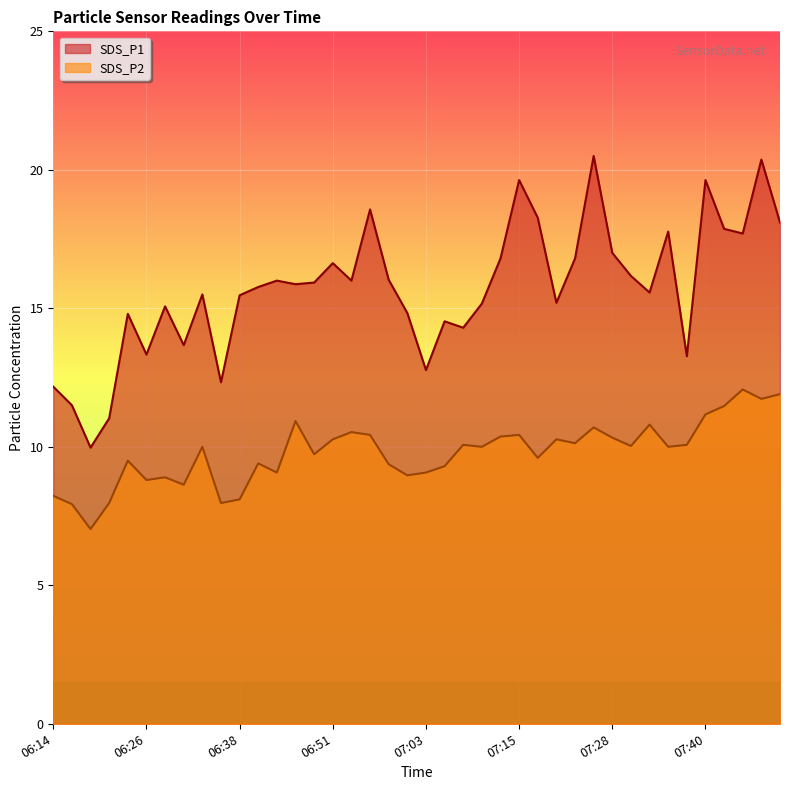

What is the label of the 27th point from the left?

07:18